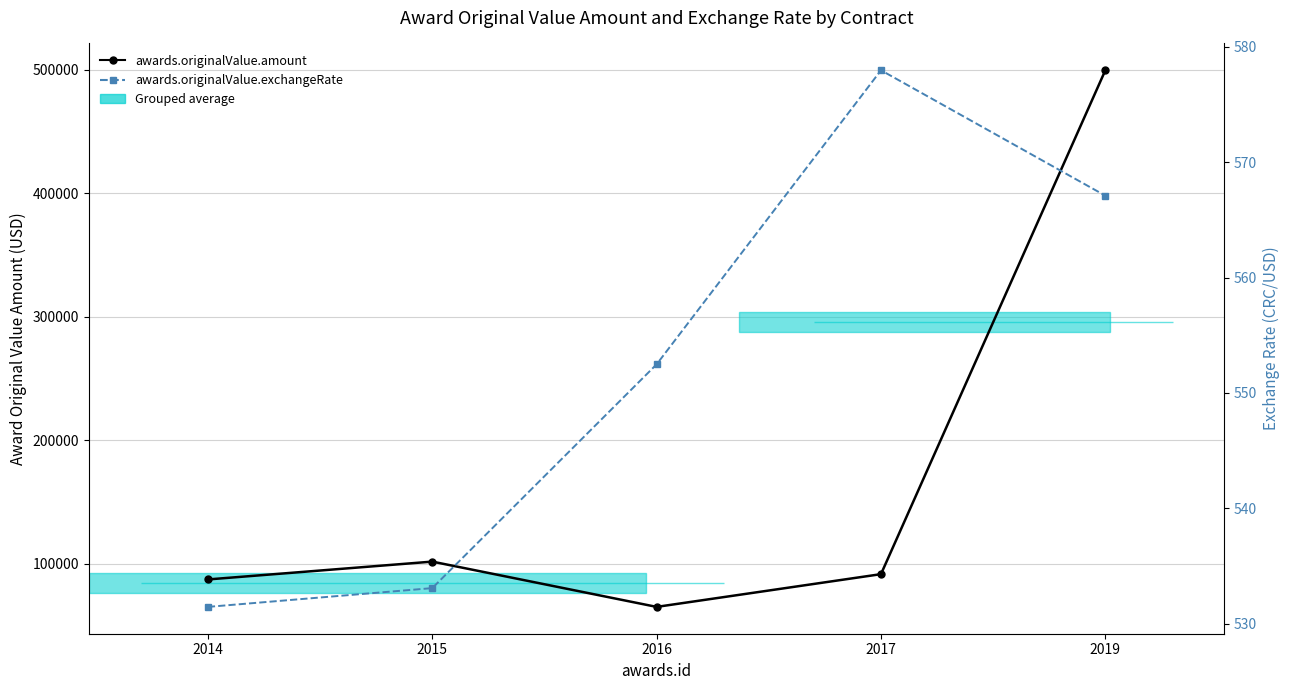

What is the difference between the highest and lowest values at 2014?

86931.8